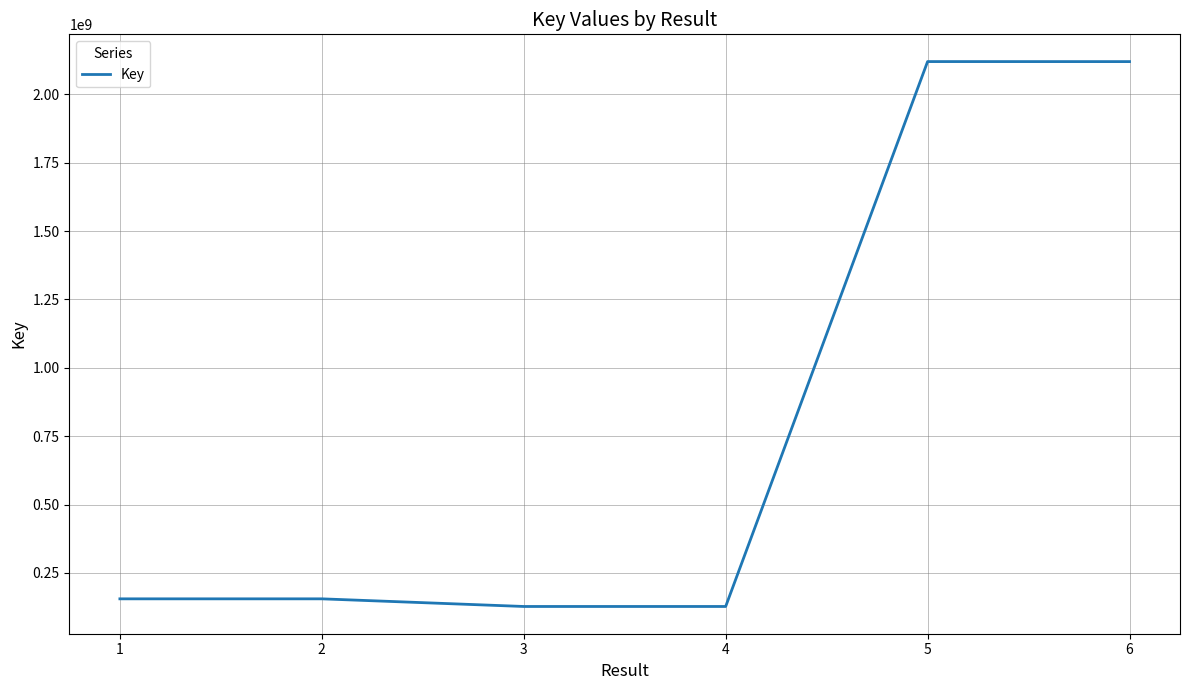

How many lines are shown in the chart?

1